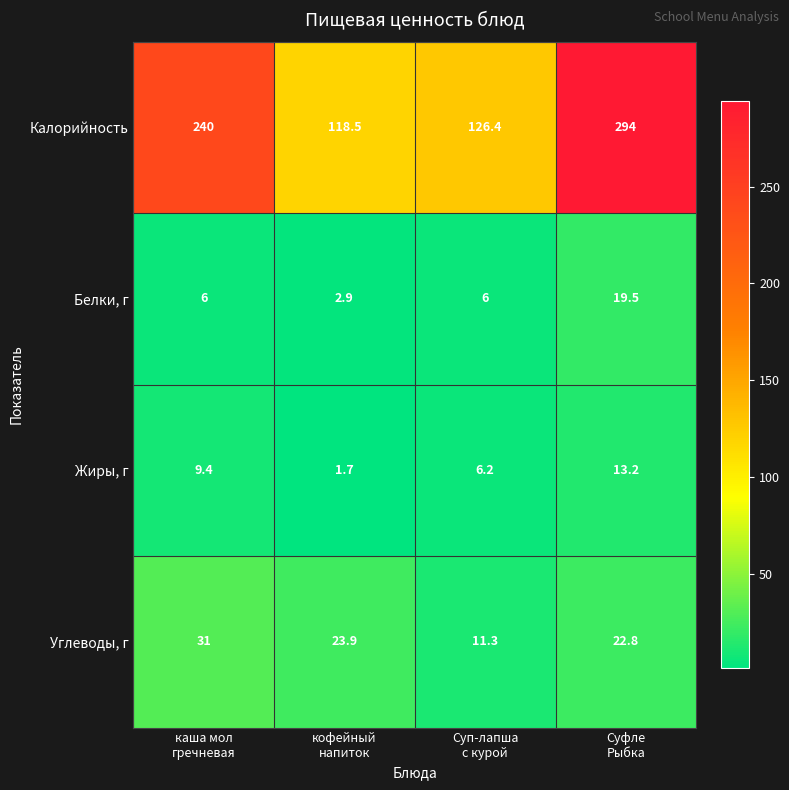

What is the total value across all series at каша мол
гречневая?

286.4